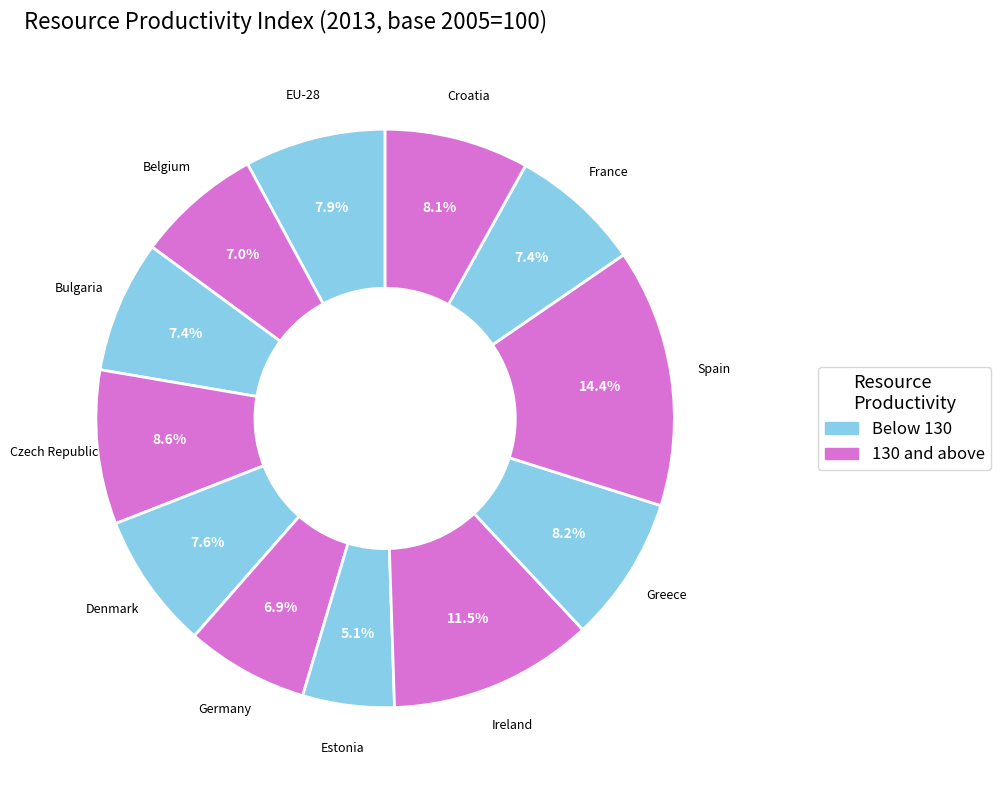

To the nearest percent, what is the combined percentage of Germany and Bulgaria?

14%